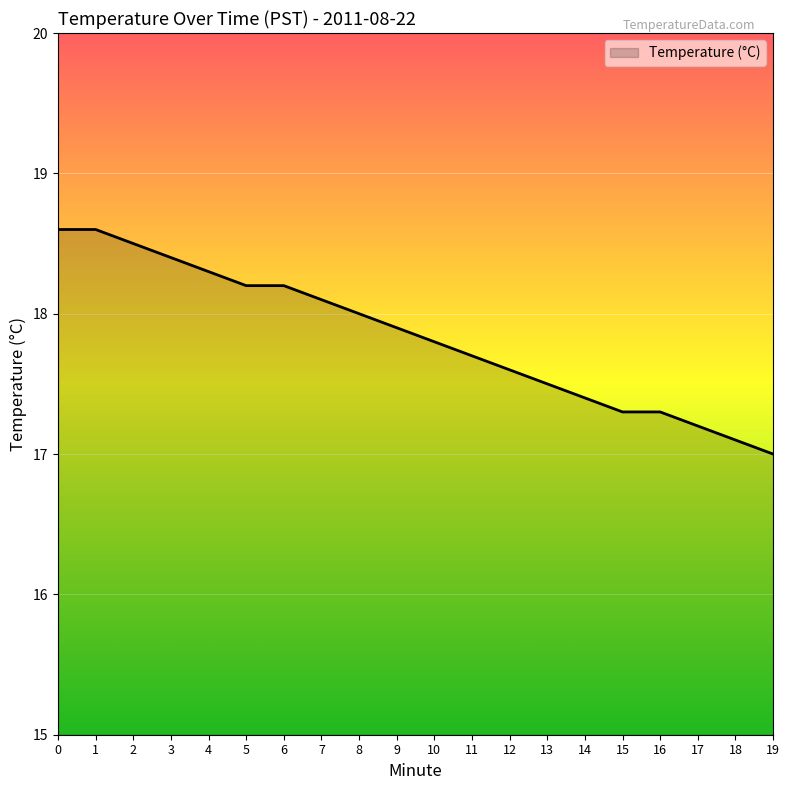

Reading left to right, list all the values displayed in this chart.

0=18.6	1=18.6	2=18.5	3=18.4	4=18.3	5=18.2	6=18.2	7=18.1	8=18.0	9=17.9	10=17.8	11=17.7	12=17.6	13=17.5	14=17.4	15=17.3	16=17.3	17=17.2	18=17.1	19=17.0